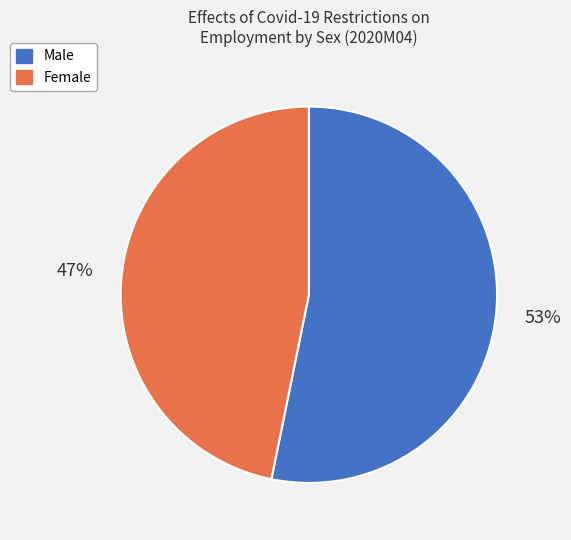

Which has a higher value, Female or Male?

Male